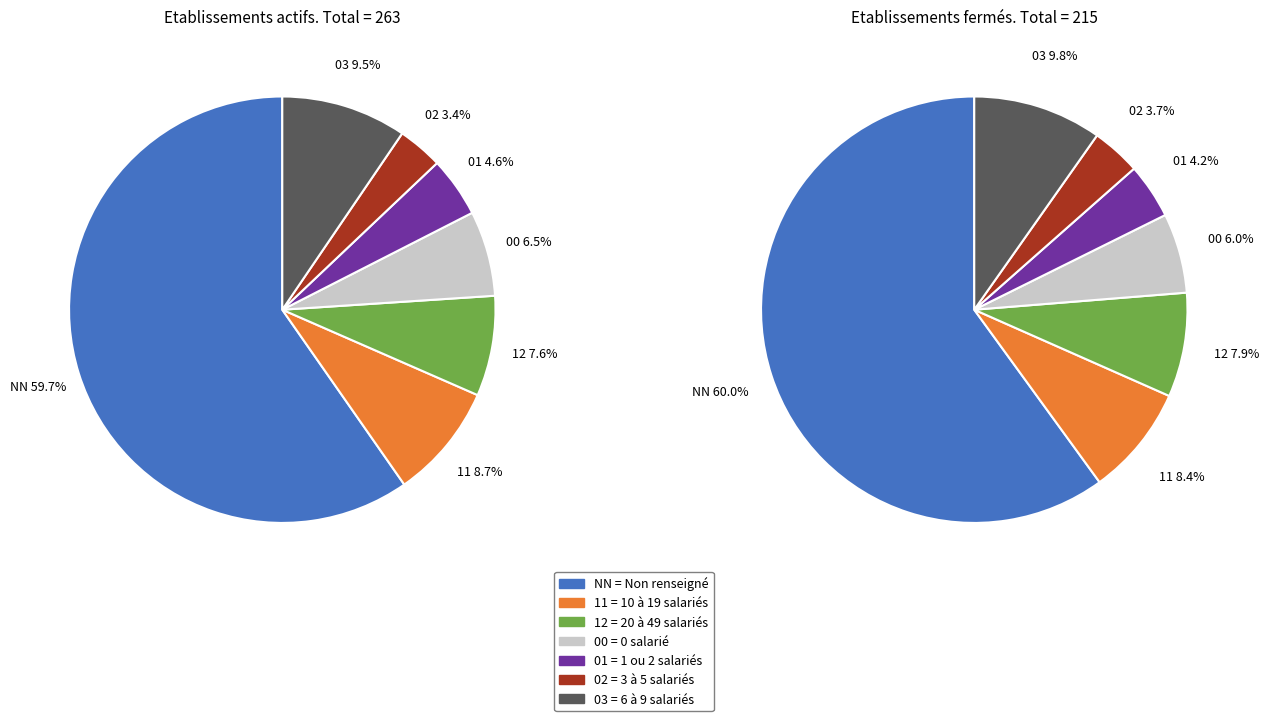

To the nearest percent, what is the average slice percentage?

14%